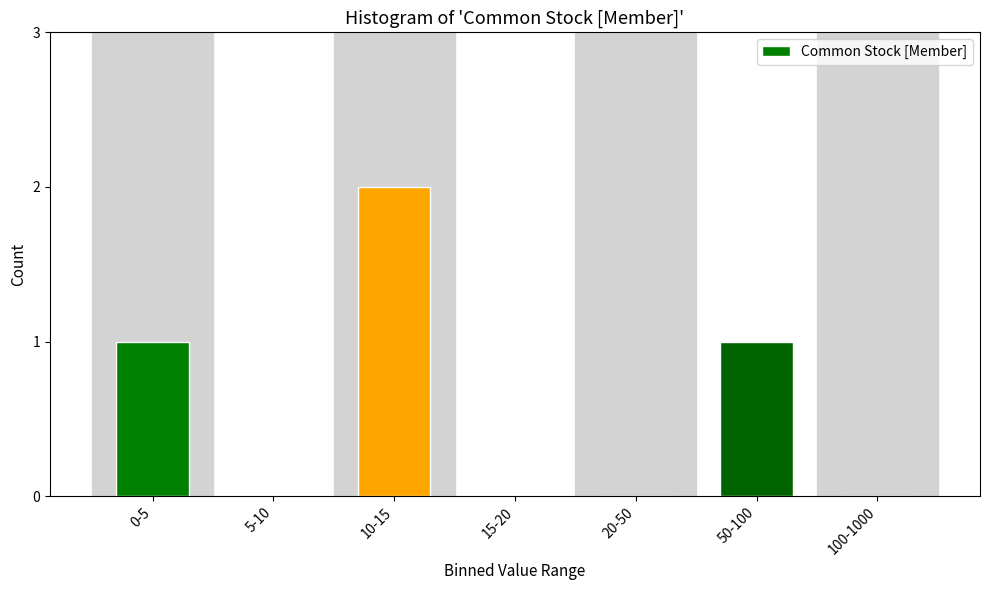

Reading right to left, extract all data points from this chart.

100-1000=0	50-100=1	20-50=0	15-20=0	10-15=2	5-10=0	0-5=1